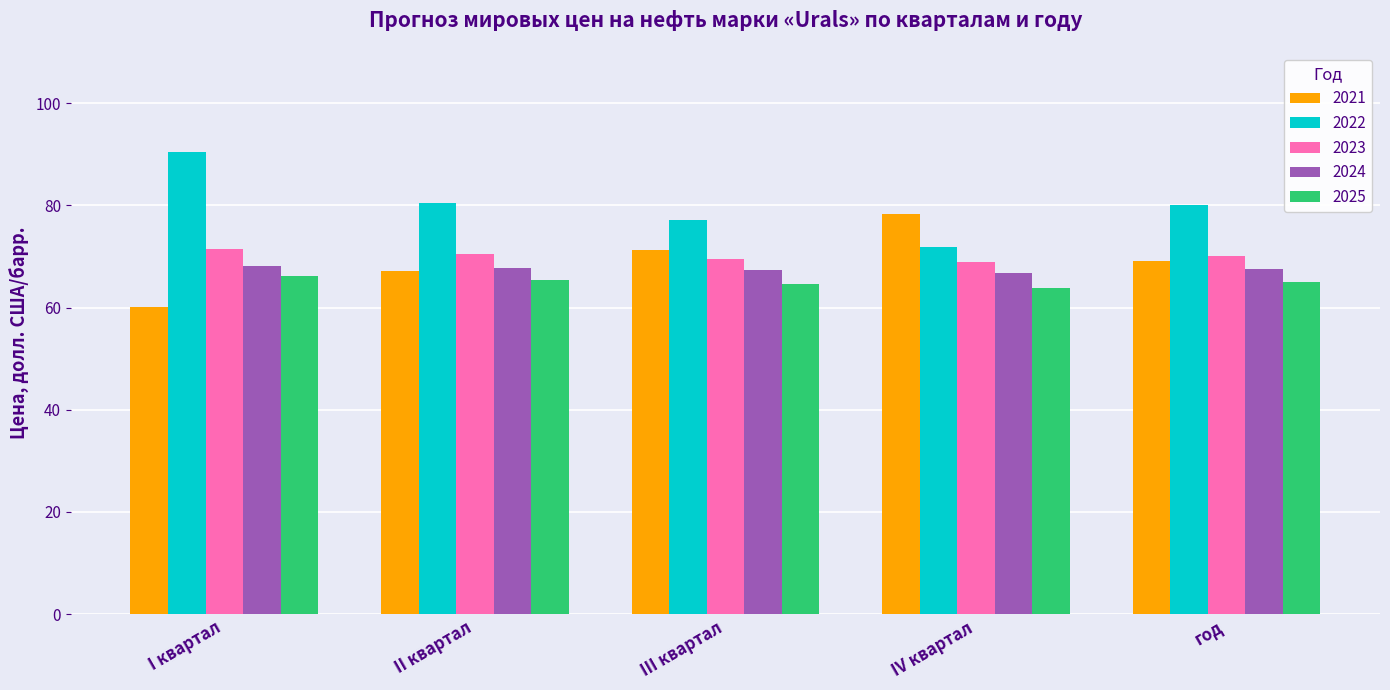

What is the difference between the highest and lowest values at II квартал?

15.2